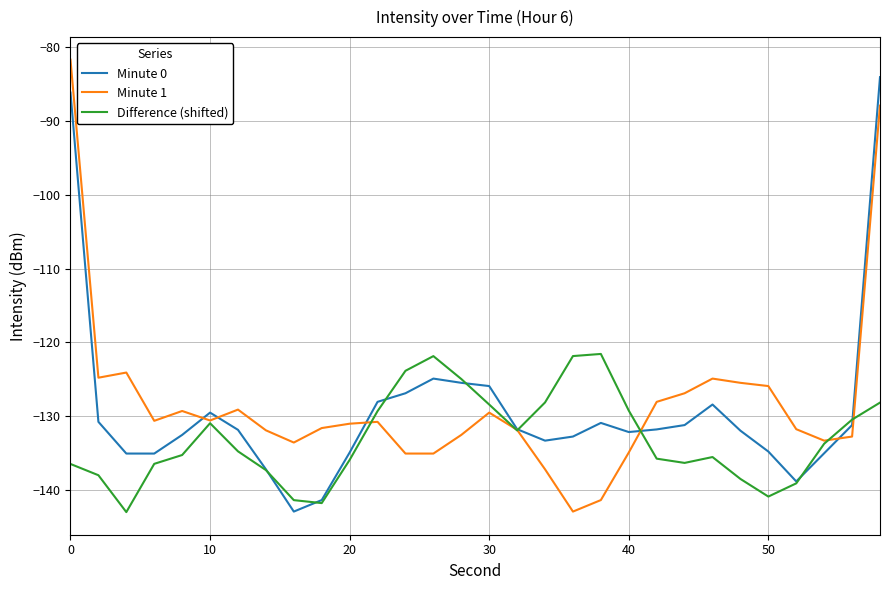

What is the smallest value displayed?

-142.9